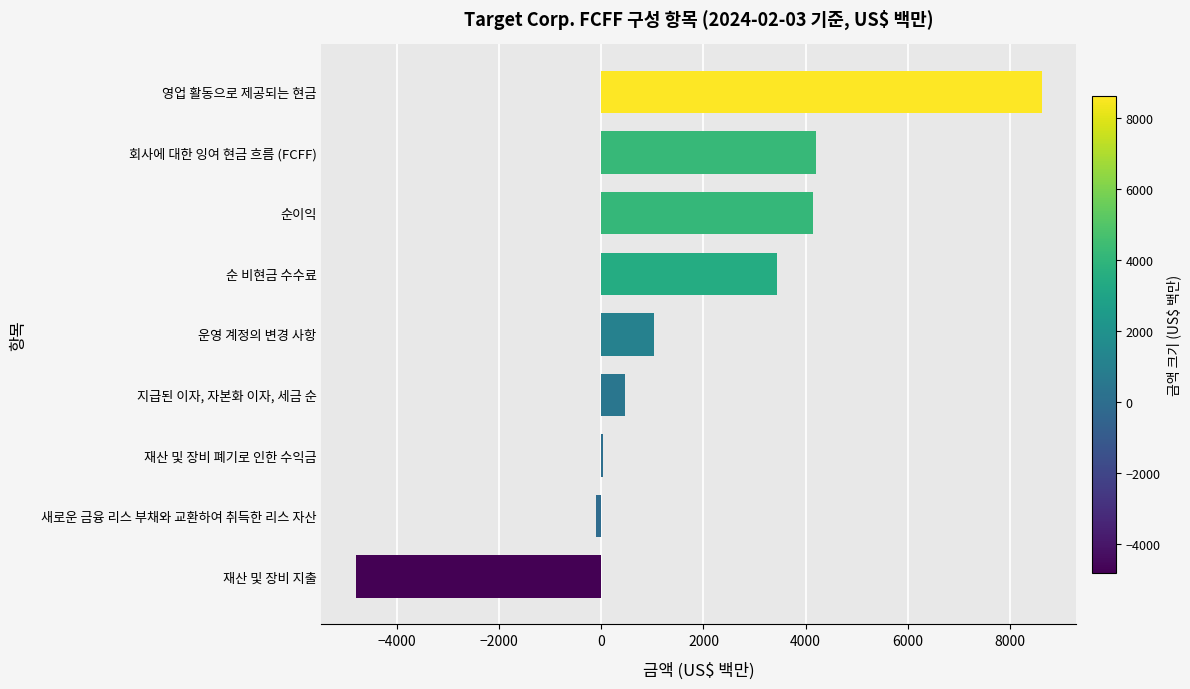

At which category does the chart reach its peak across all series?

영업 활동으로 제공되는 현금